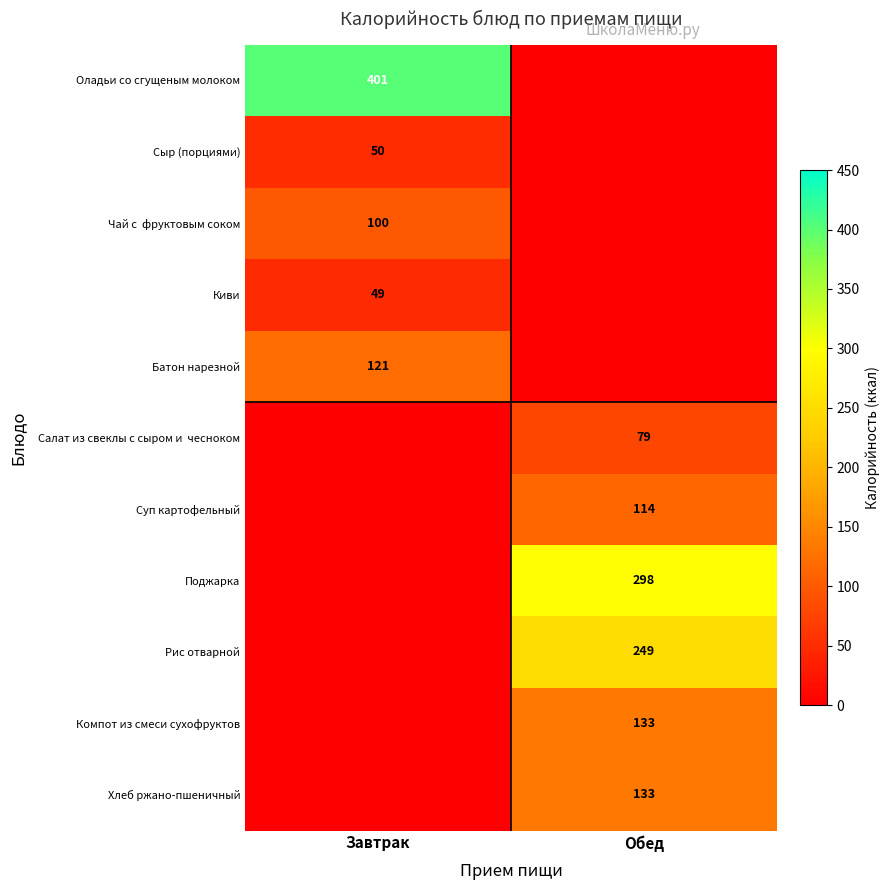

True or false: Поджарка has a value of 465 at Обед.

False